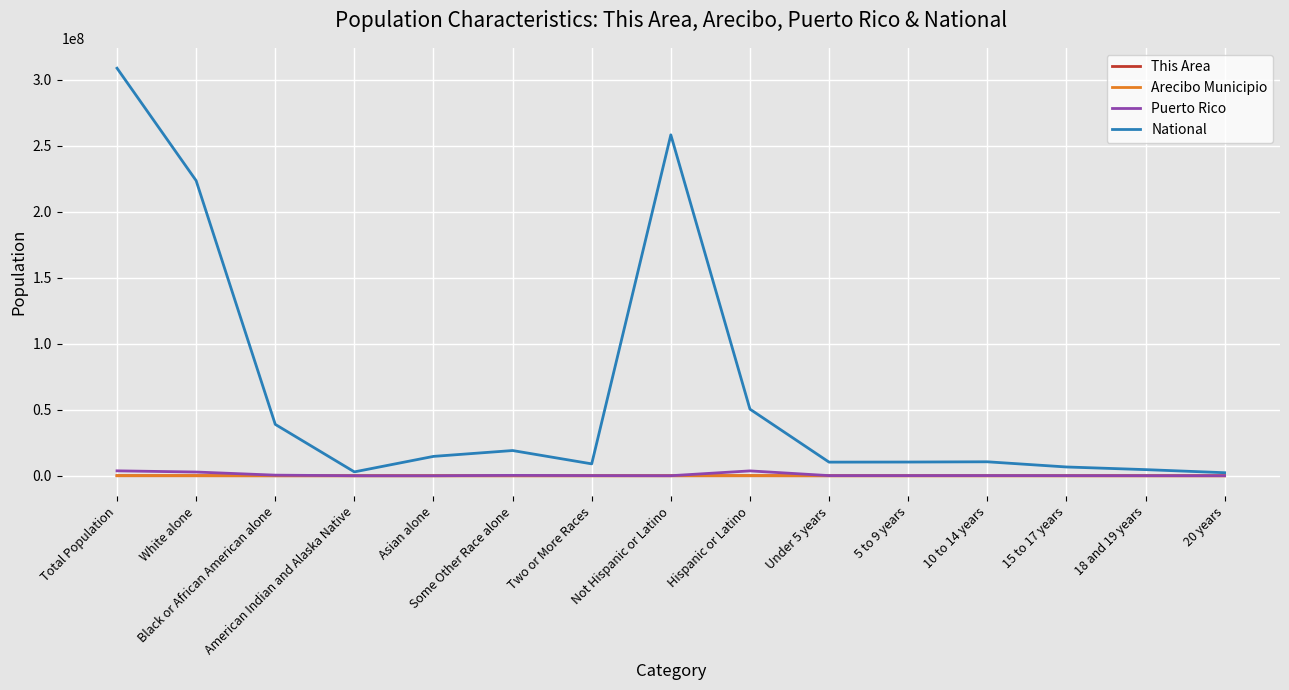

Which series has the largest total across all categories?

National